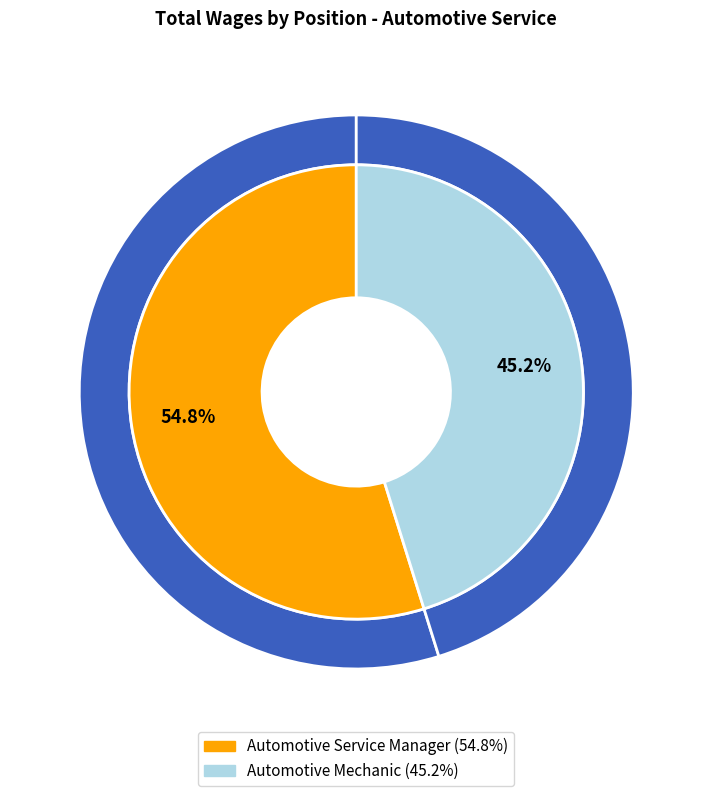

What portion of the pie excludes Automotive Service Manager?

45.2%